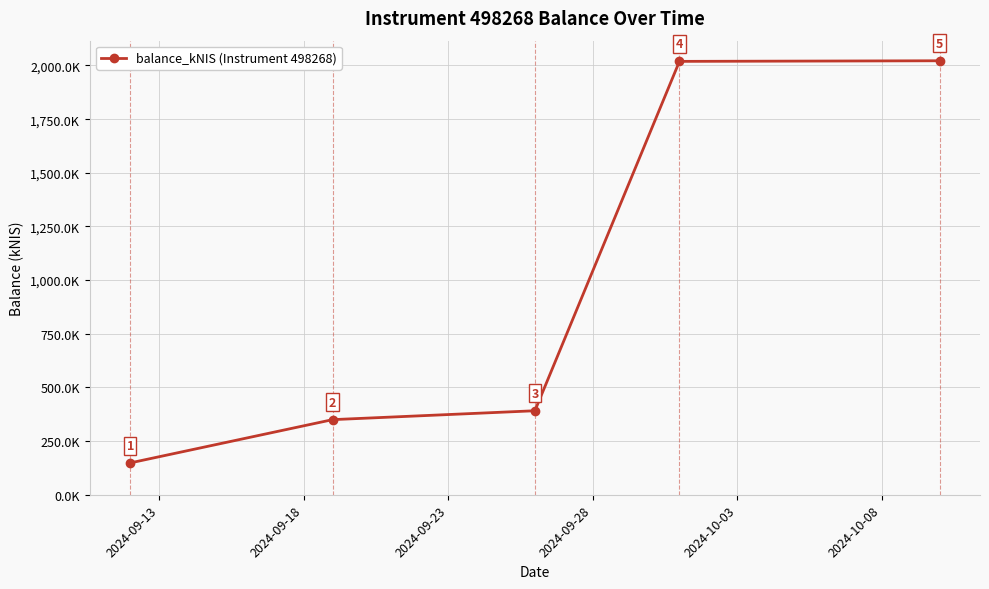

Reading left to right, transcribe all the data shown in this chart.

148.4	349.9	391.4	2019.2	2022.0